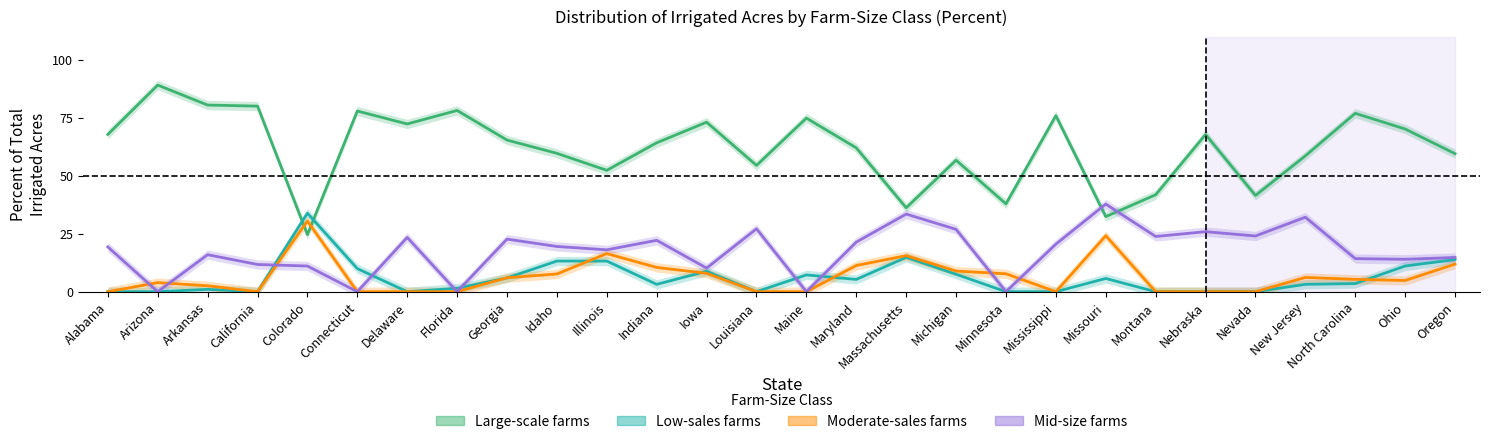

What is the average value of the Moderate-sales farms series?

6.5